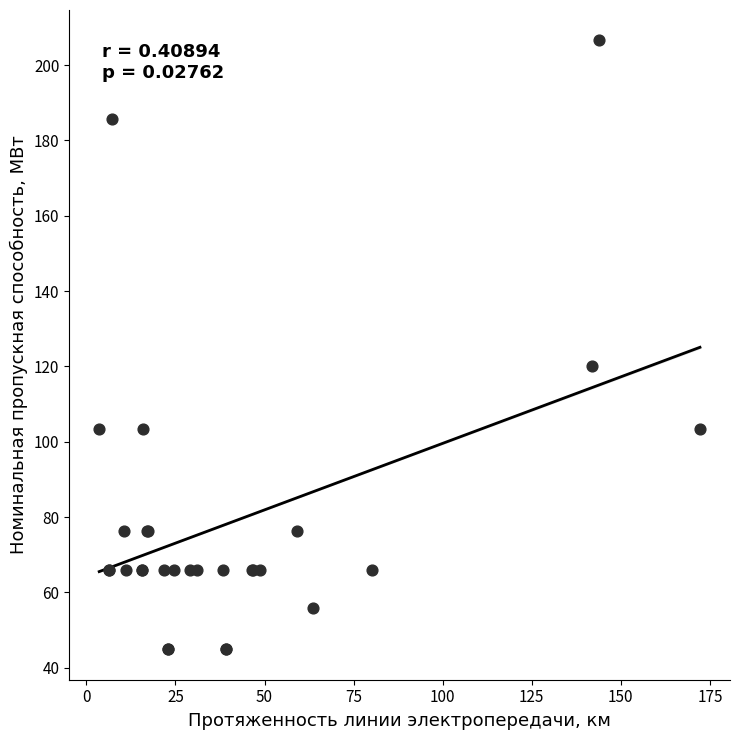

What Y value in the scatter plot is closest to 125?

120.2